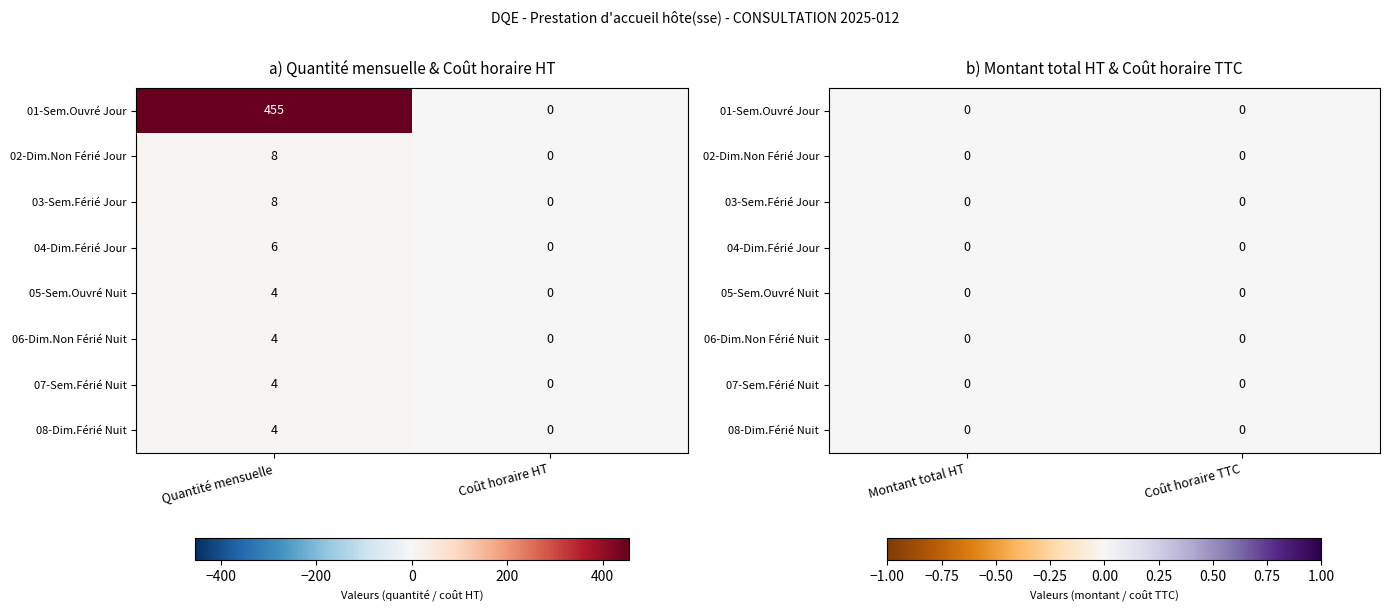

Rank the series at Quantité mensuelle from lowest to highest value.

hôte(sse) d'accueil - Jour de semaine OUVRE (Nuit), hôte(sse) d'accueil - Dimanche NON FERIE (Nuit), hôte(sse) d'accueil - Jour de semaine FERIE (Nuit), hôte(sse) d'accueil - Dimanche FERIE (Nuit), hôte(sse) d'accueil - Dimanche FERIE (Jour), hôte(sse) d'accueil - Dimanche NON FERIE (Jour), hôte(sse) d'accueil - Jour de semaine FERIE (Jour), hôte(sse) d'accueil - Jour de semaine OUVRE (Jour)